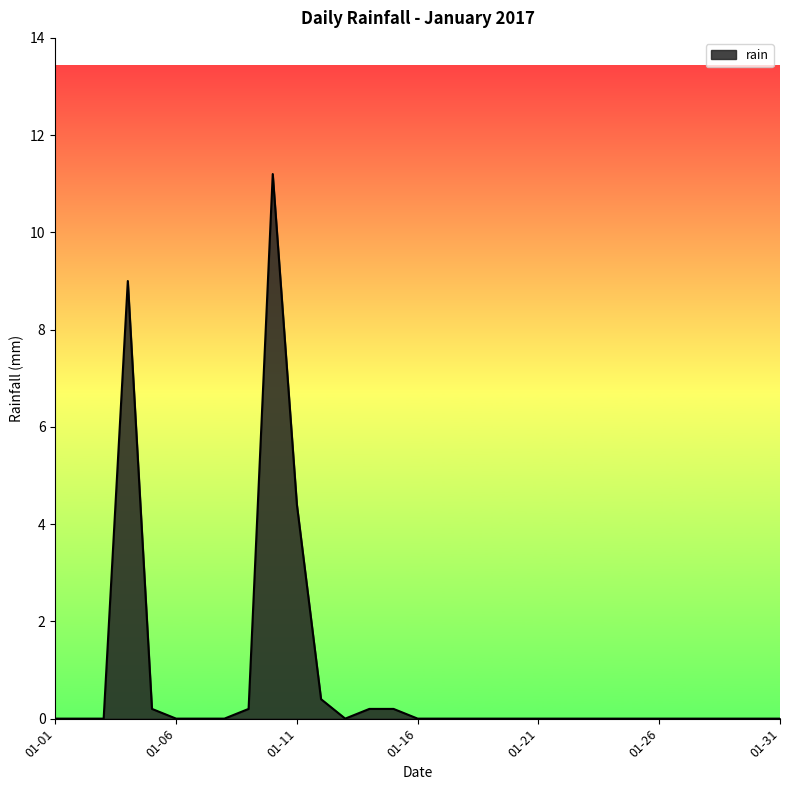

What is the maximum value shown in the chart?

11.2